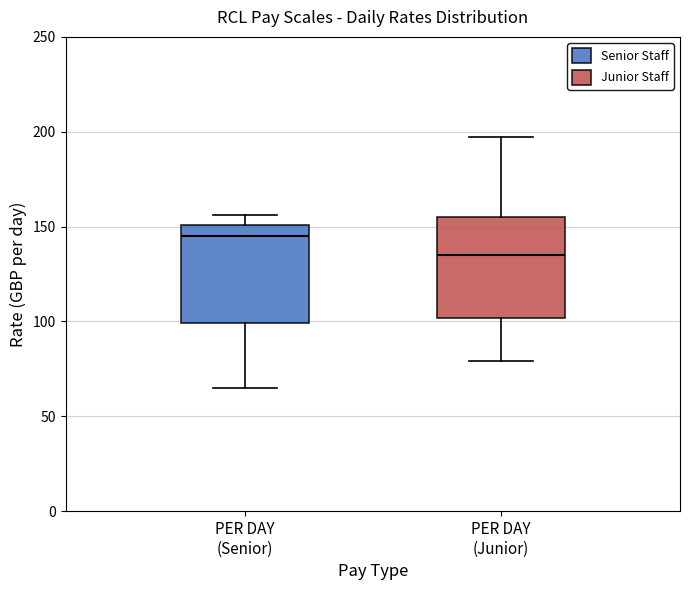

Reading left to right, transcribe this box plot: for each box, give where its median line is, the range the box spans, and where its two whiskers end, as read against the y-axis. The values are not printed on the chart, so give them approximately, as read against the axis.

PER DAY (Senior): median 145, box 100 to 150, whiskers 65 to 155
PER DAY (Junior): median 135, box 100 to 155, whiskers 80 to 195